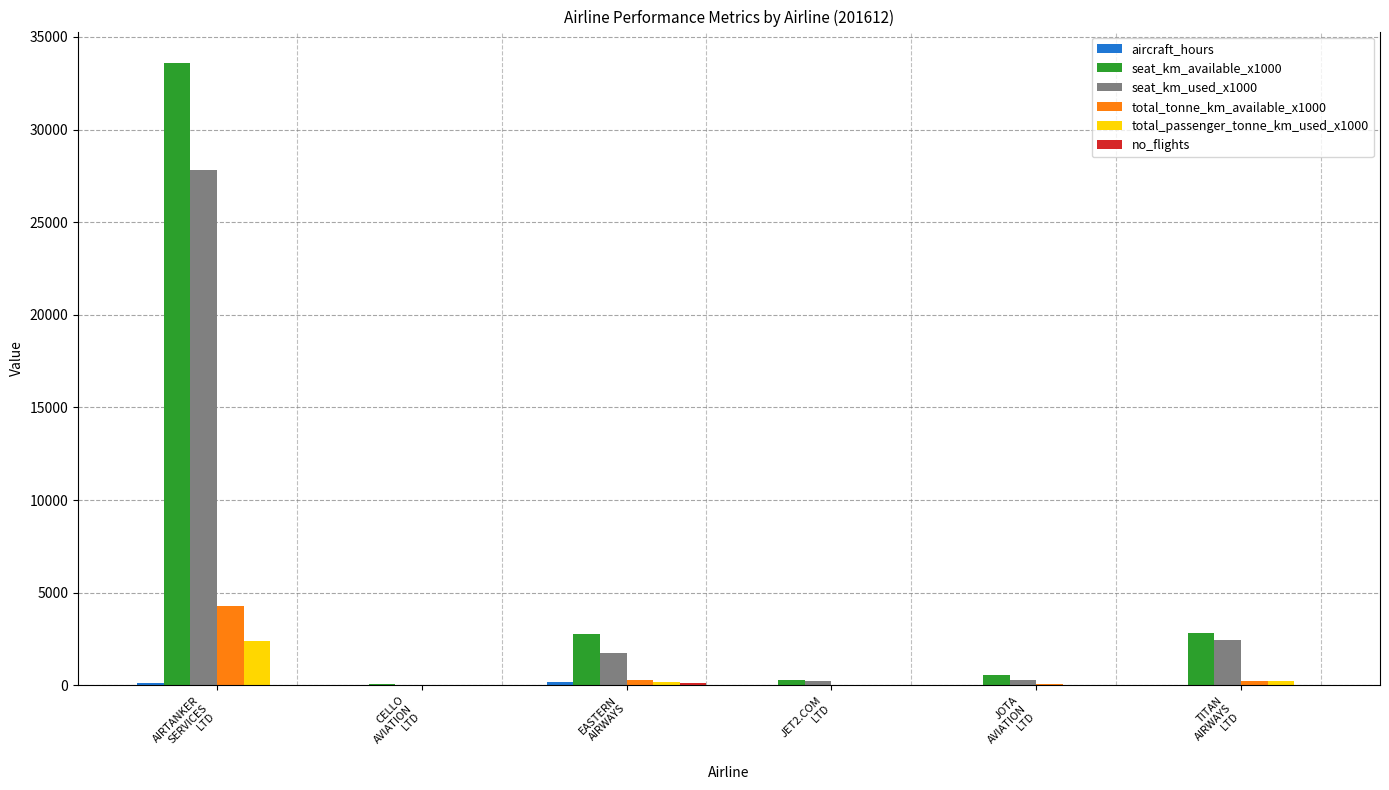

What is the greatest value displayed?

33607.0